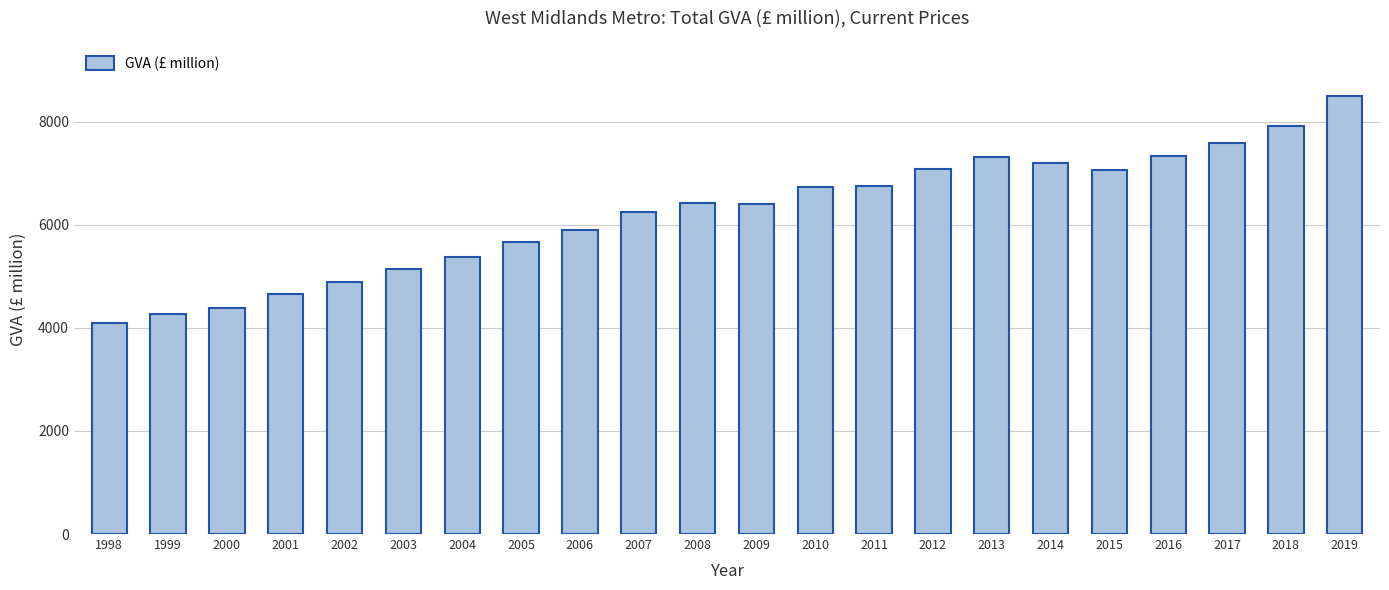

At which category does the chart reach its peak across all series?

2019